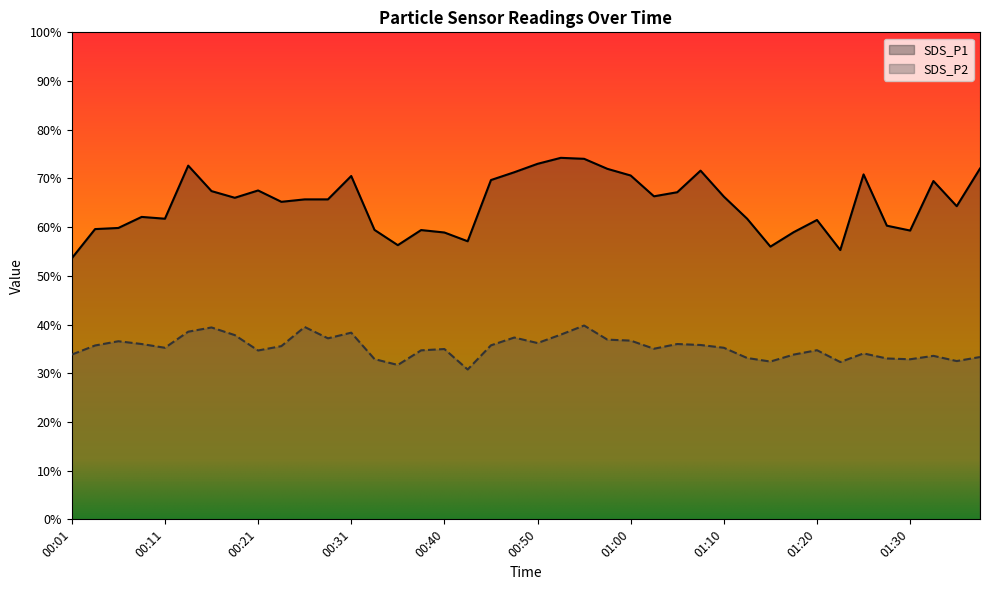

How many lines are shown in the chart?

2